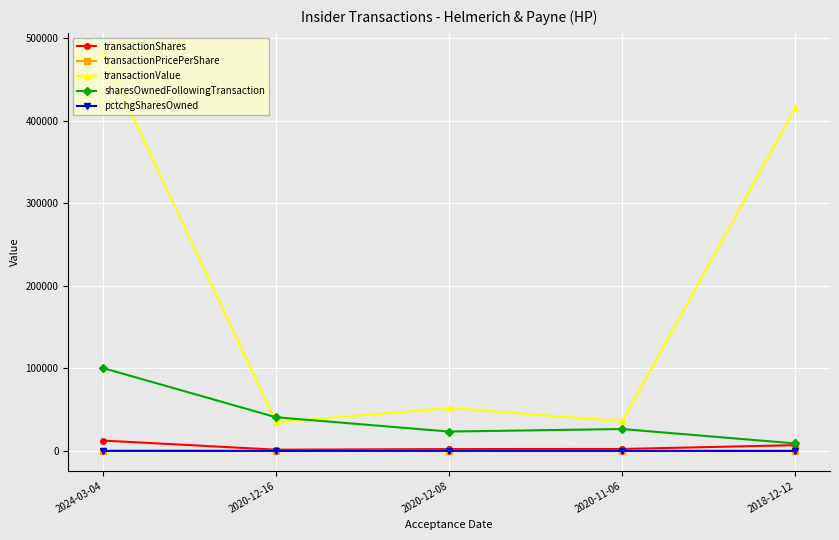

What are all the series names shown in the legend?

transactionShares, transactionPricePerShare, transactionValue, sharesOwnedFollowingTransaction, pctchgSharesOwned